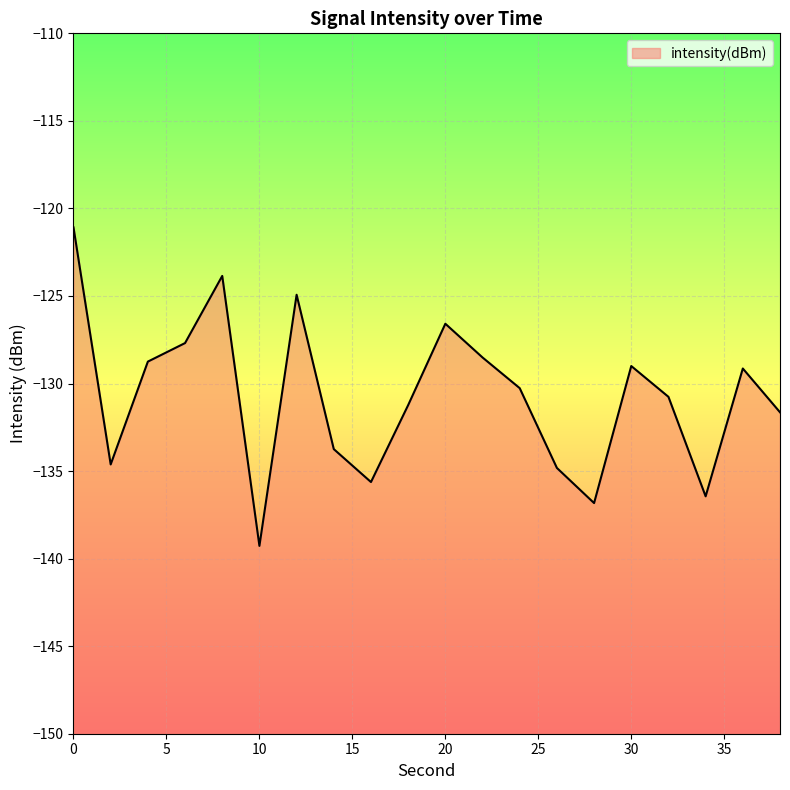

True or false: there are more than 2 points higher than both neighbors.

True